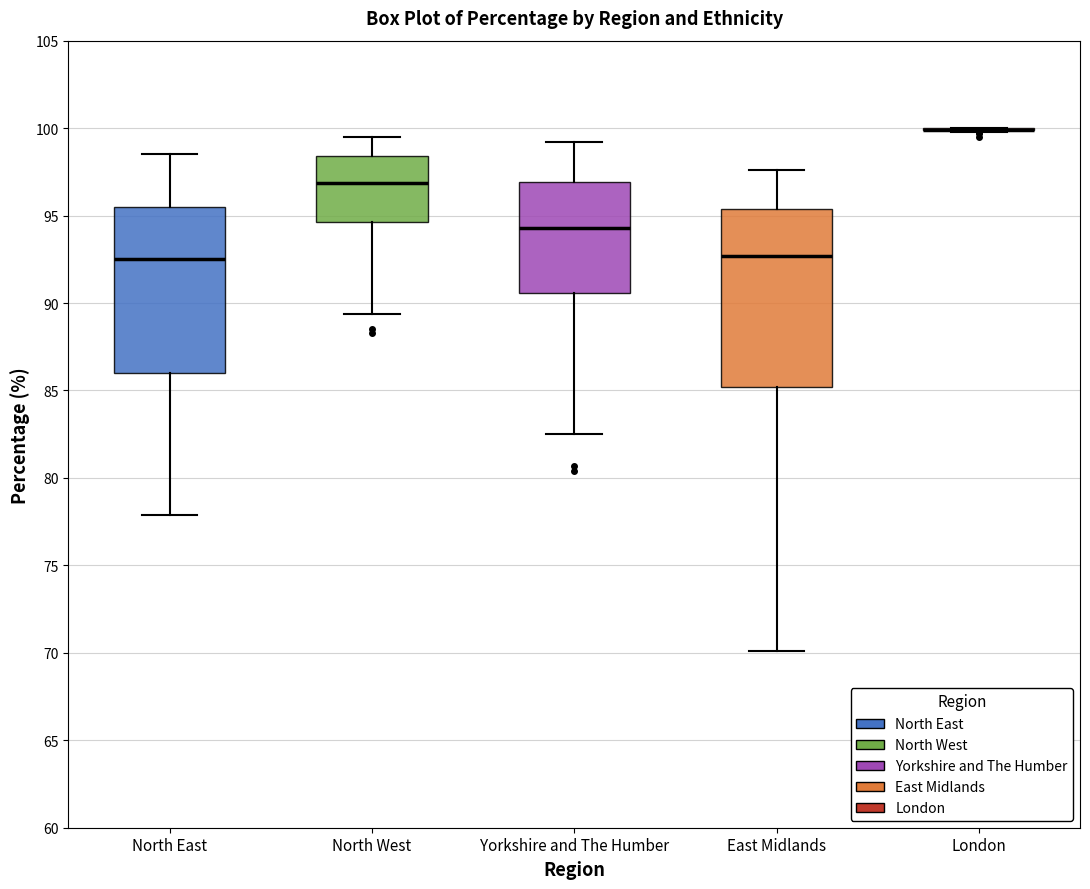

Which box is the tallest, from its lower edge to its upper edge?

East Midlands